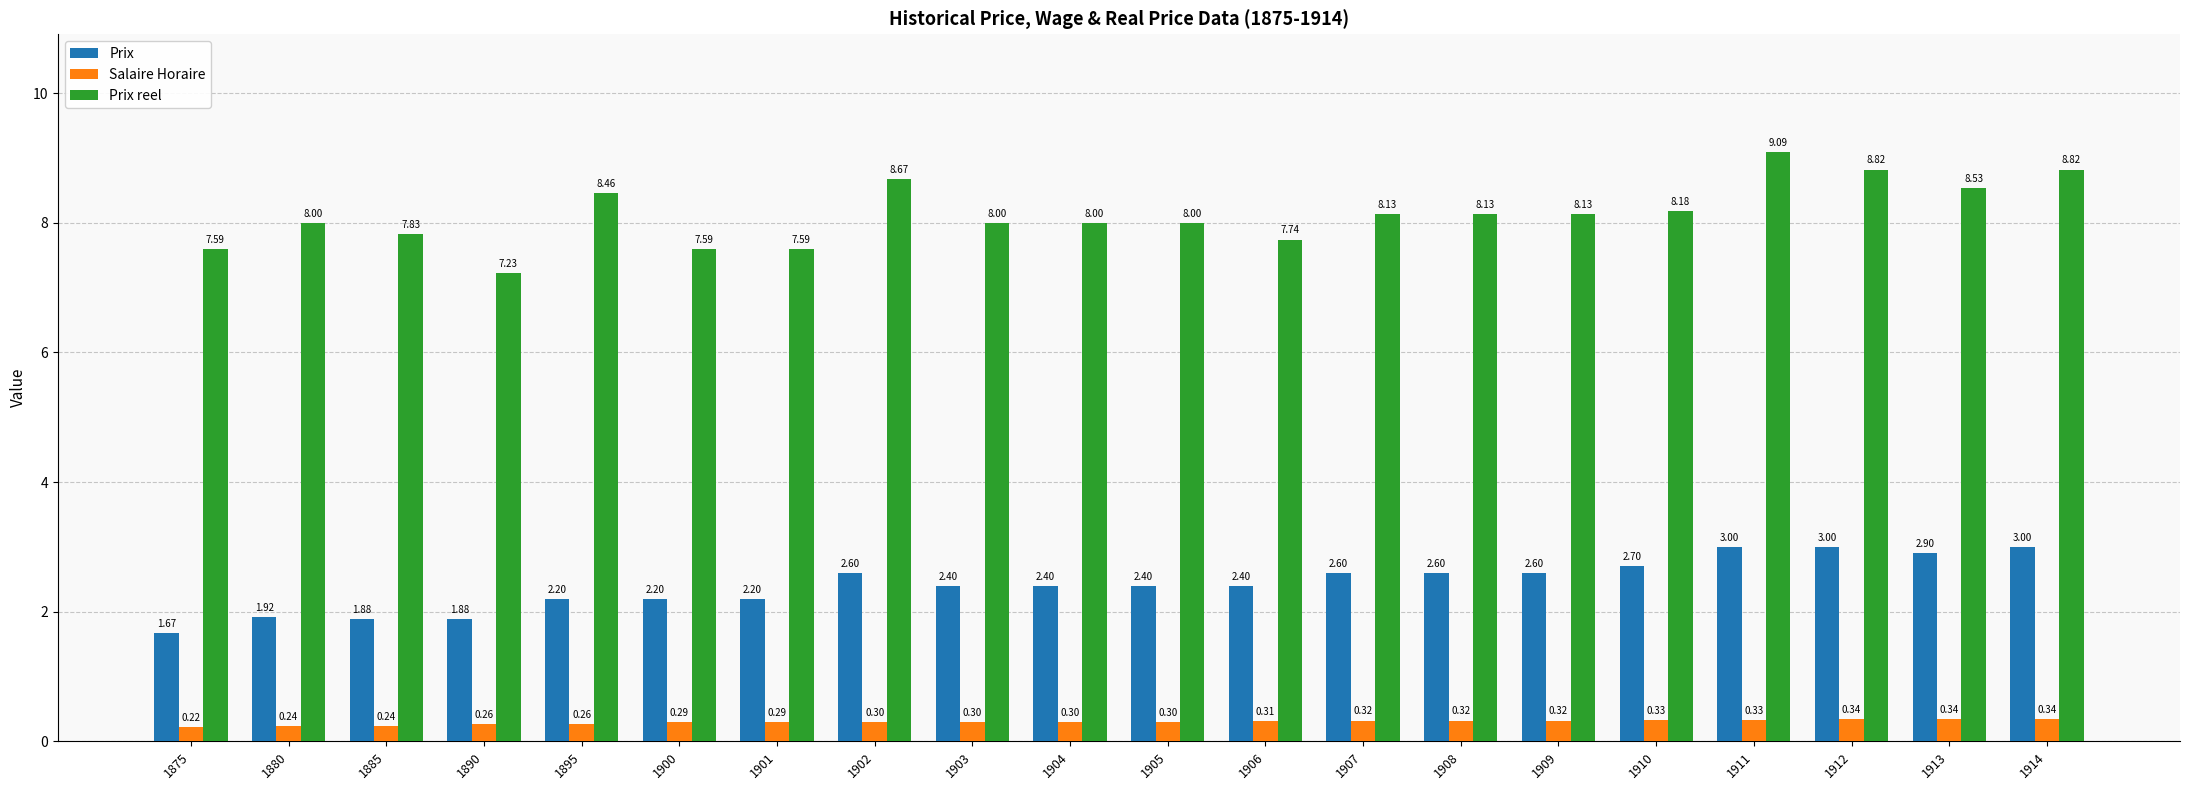

What is the approximate value of Salaire Horaire at 1902?

0.3